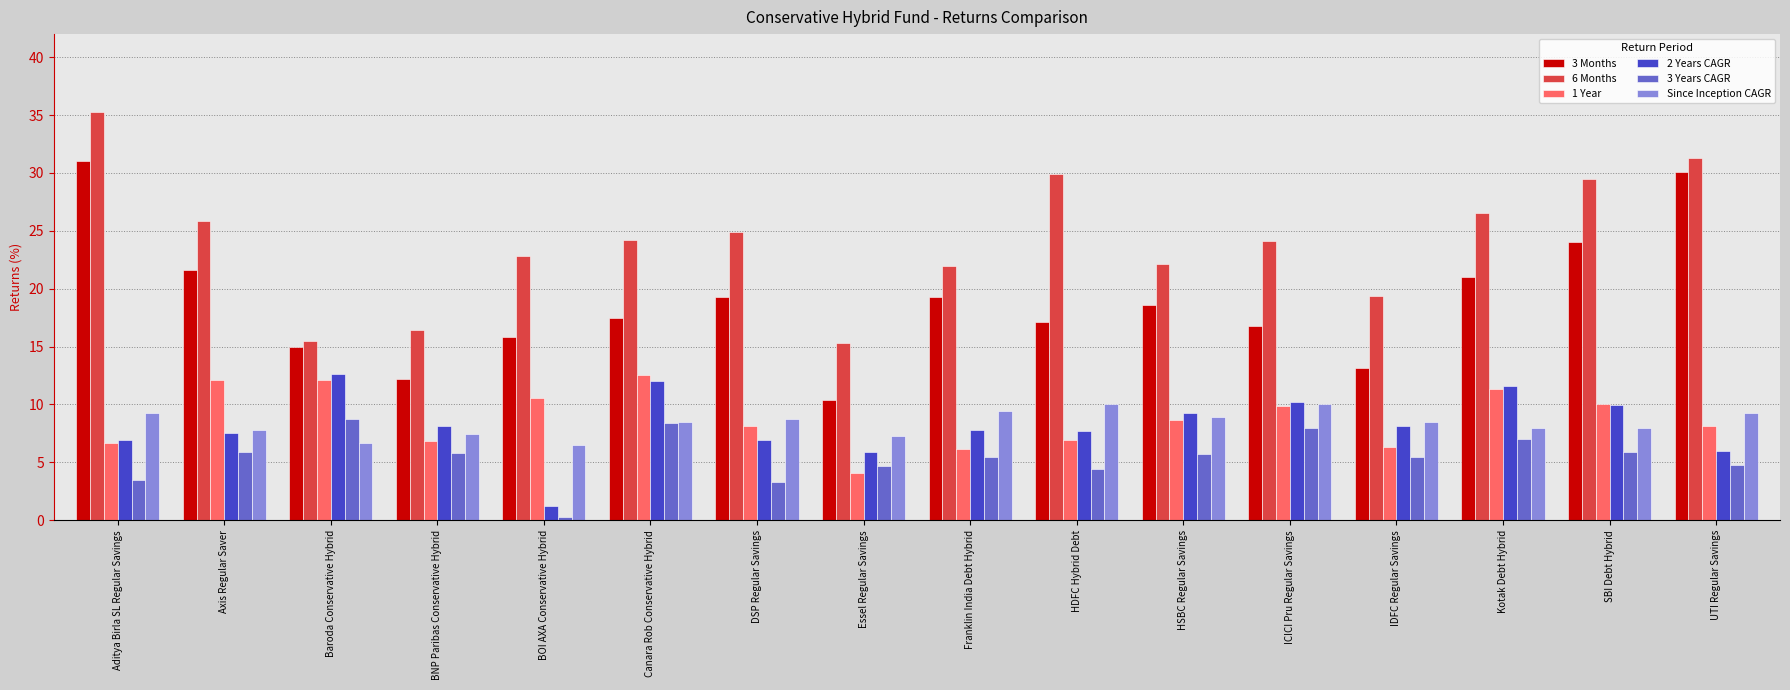

Which series has the largest range (max minus min)?

3 Months